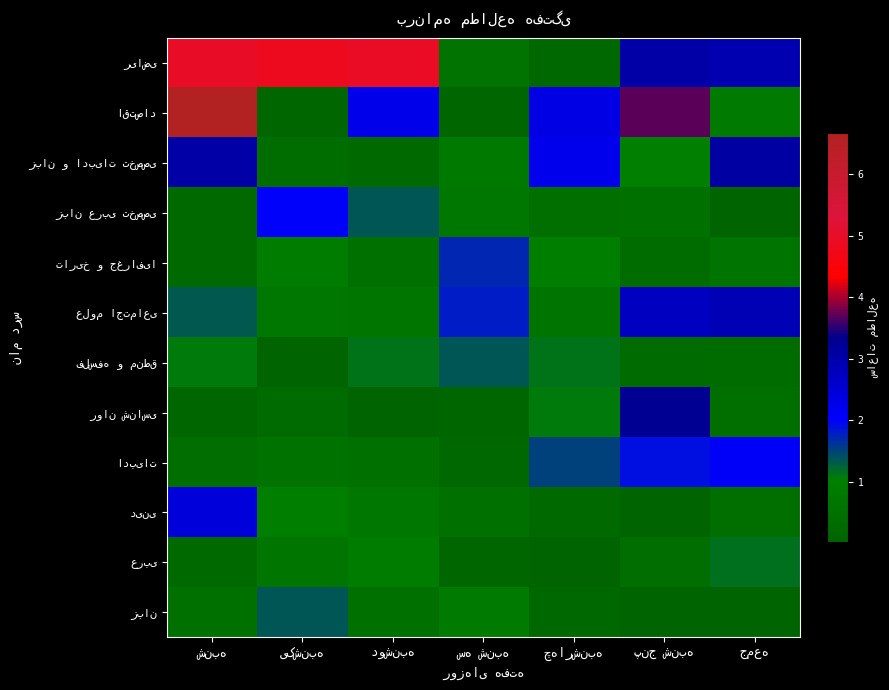

At which label is ریاضی closest to 2?

جمعه